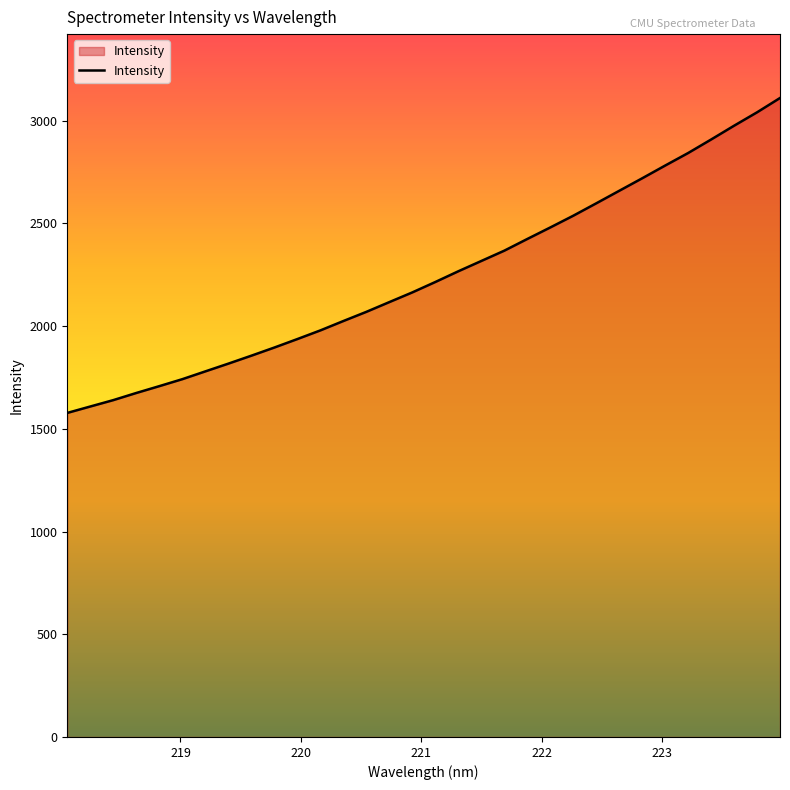

What is the smallest value displayed?

1577.3